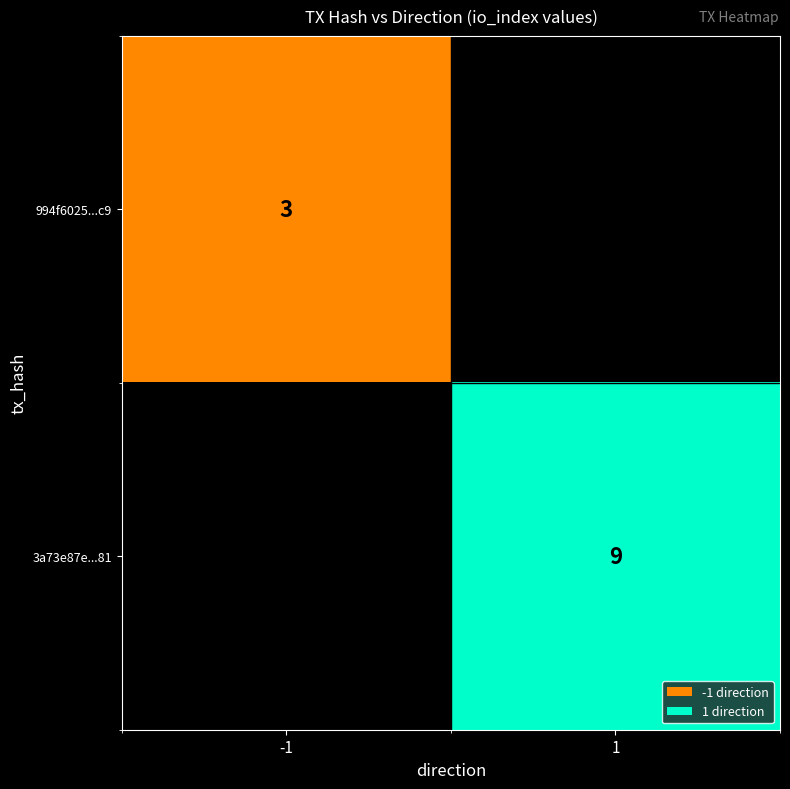

Is the value of 994f6025...c9 at -1 greater than the value of 3a73e87e...81 at 1?

No